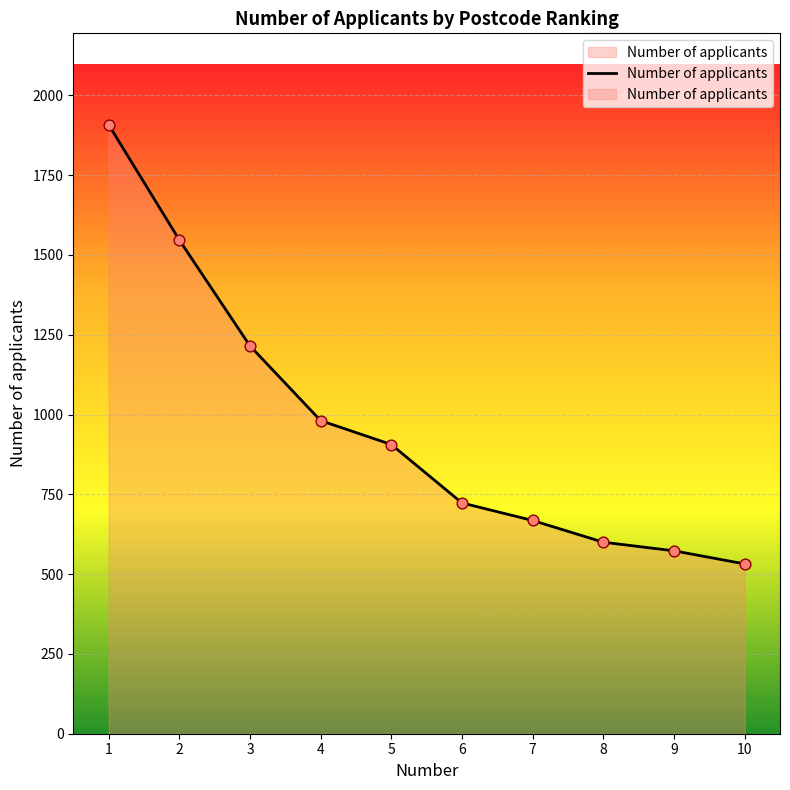

What is the ratio of the value at 8 to the value at 7?

0.9